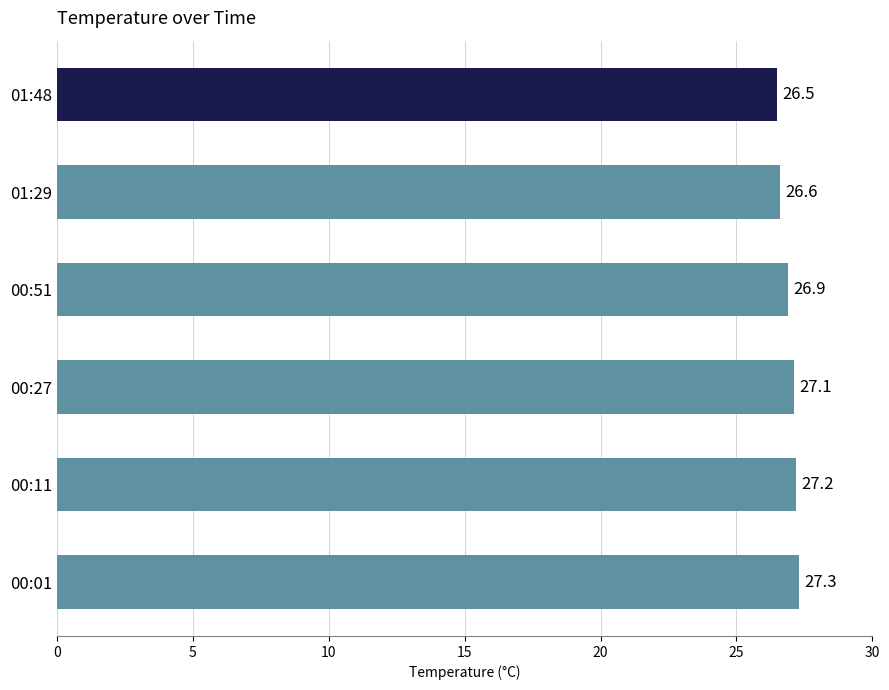

Rank the categories by value from lowest to highest.

01:48, 01:29, 00:51, 00:27, 00:11, 00:01